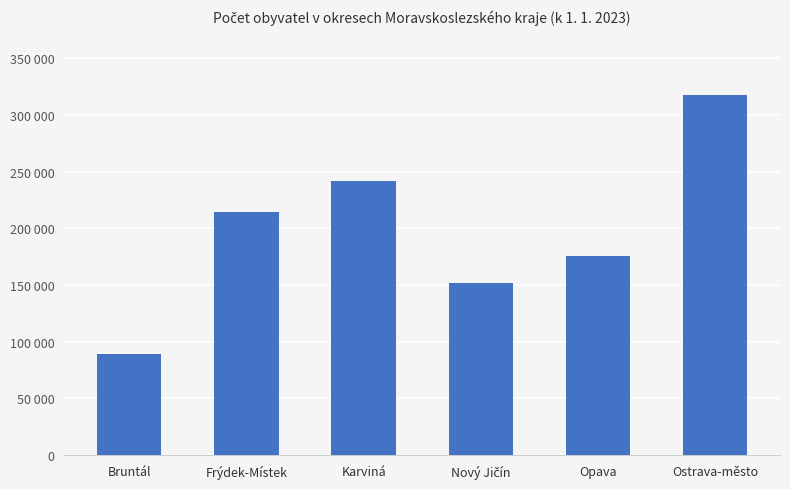

At which label does the data first exceed 214616?

Karviná